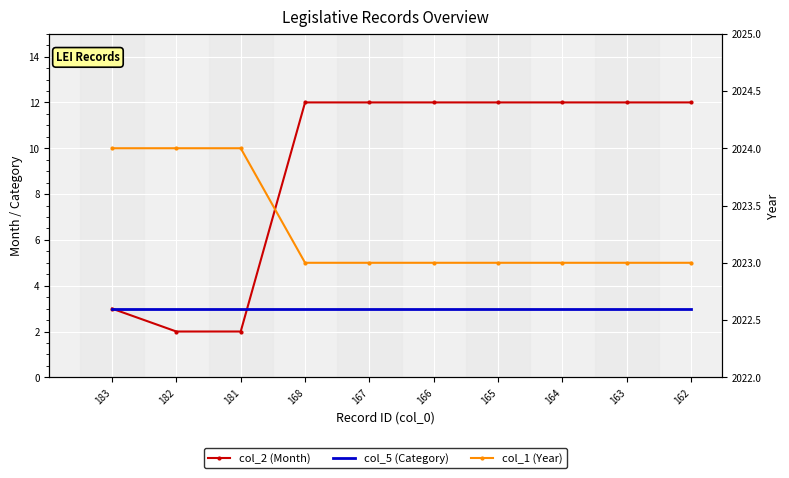

Is it true that col_5 (Category) equals 3 at 182?

True